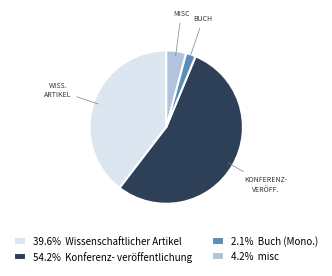

Is 54.2% Konferenz- veröffentlichung the majority of the pie?

Yes